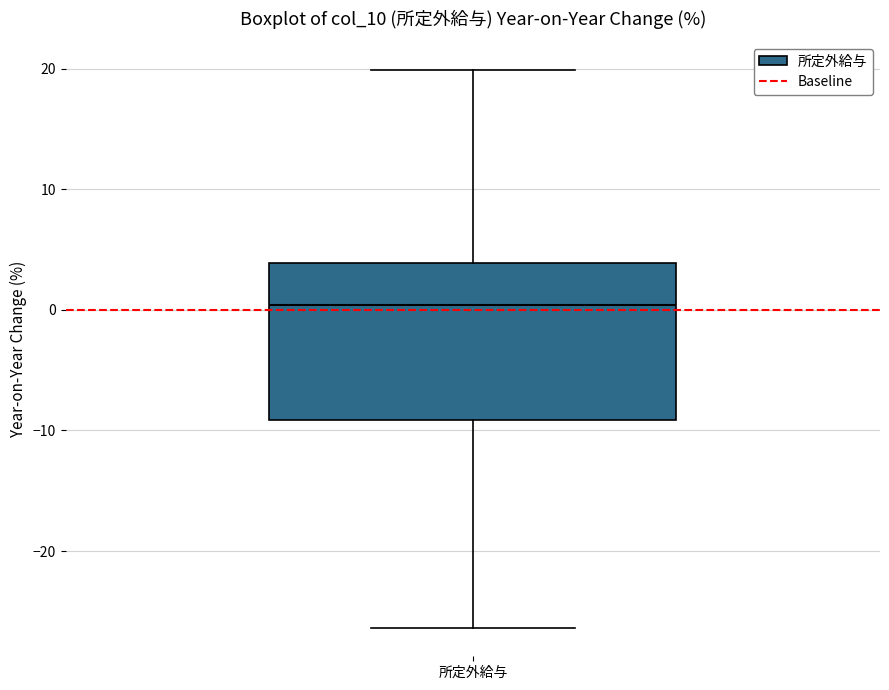

Where does the upper whisker of the box for 所定外給与 end on the y-axis? The values are not printed on the chart, so give them approximately, as read against the axis.

20